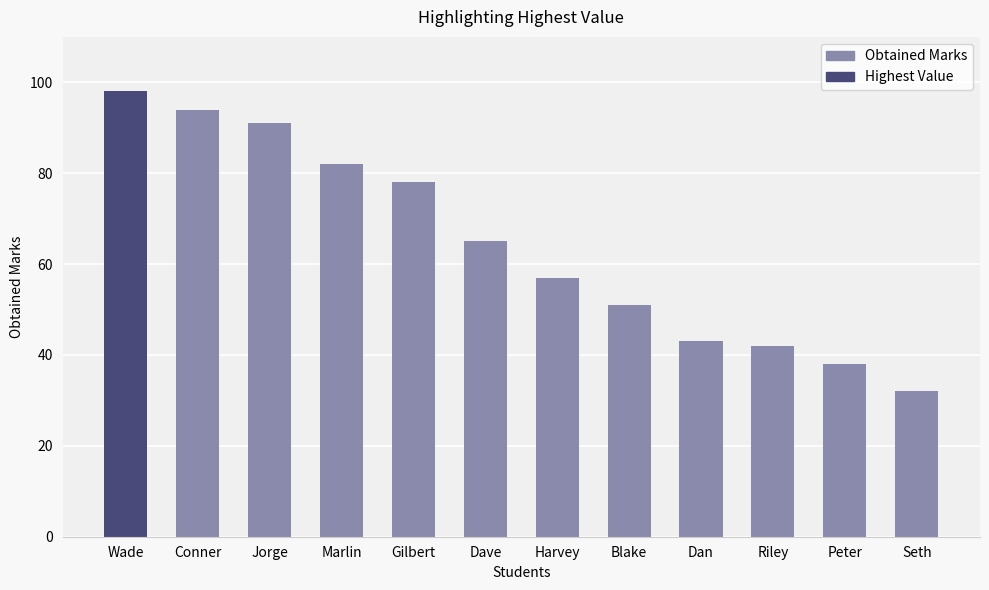

What is the maximum value shown in the chart?

98